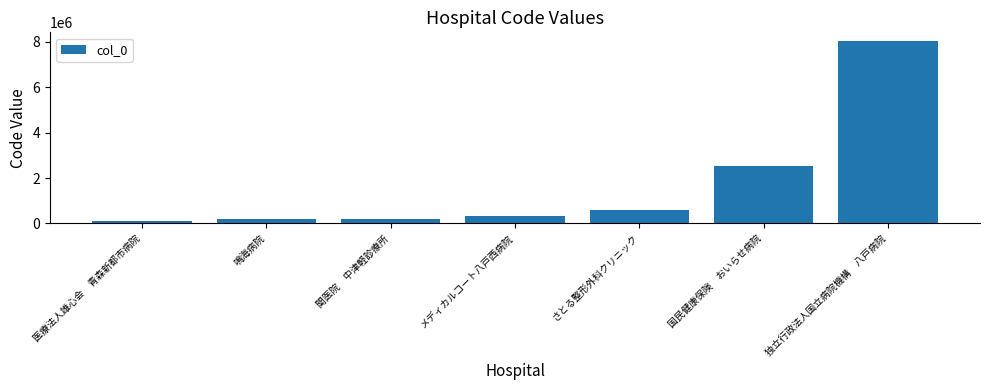

What is the smallest value displayed?

118576